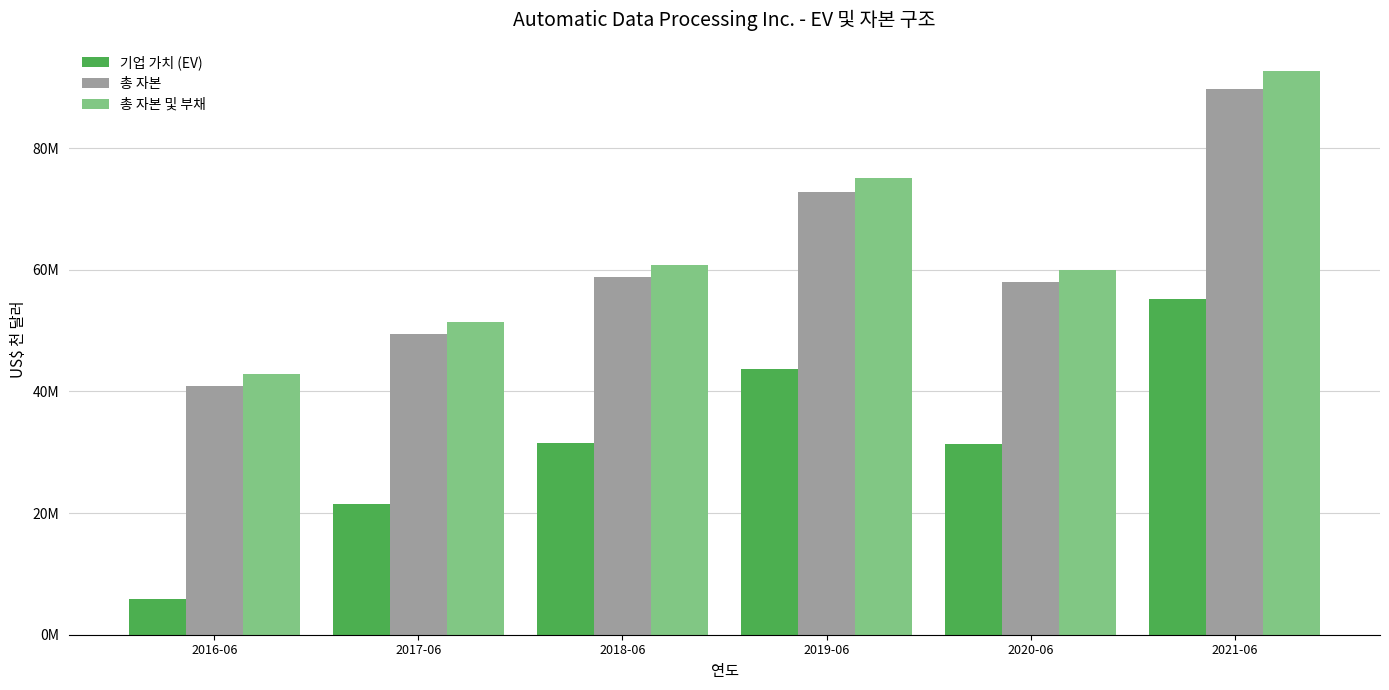

What is the label of the 6th bar from the right?

2016-06